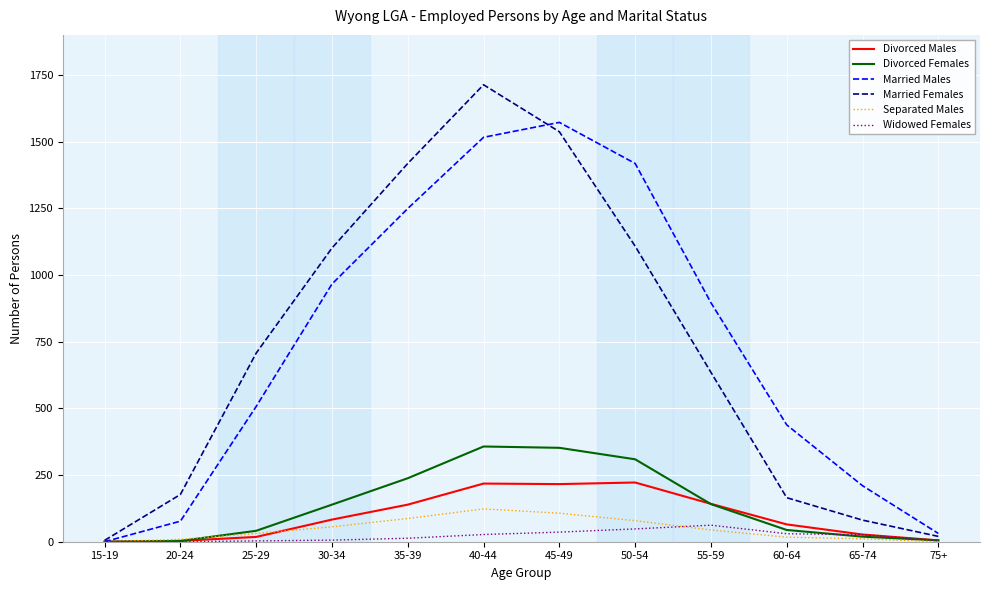

At which category does the chart reach its peak across all series?

40-44